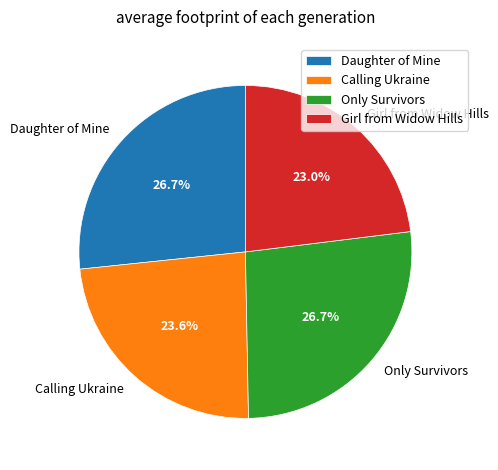

Do Only Survivors and Daughter of Mine together represent more than half of the pie?

Yes